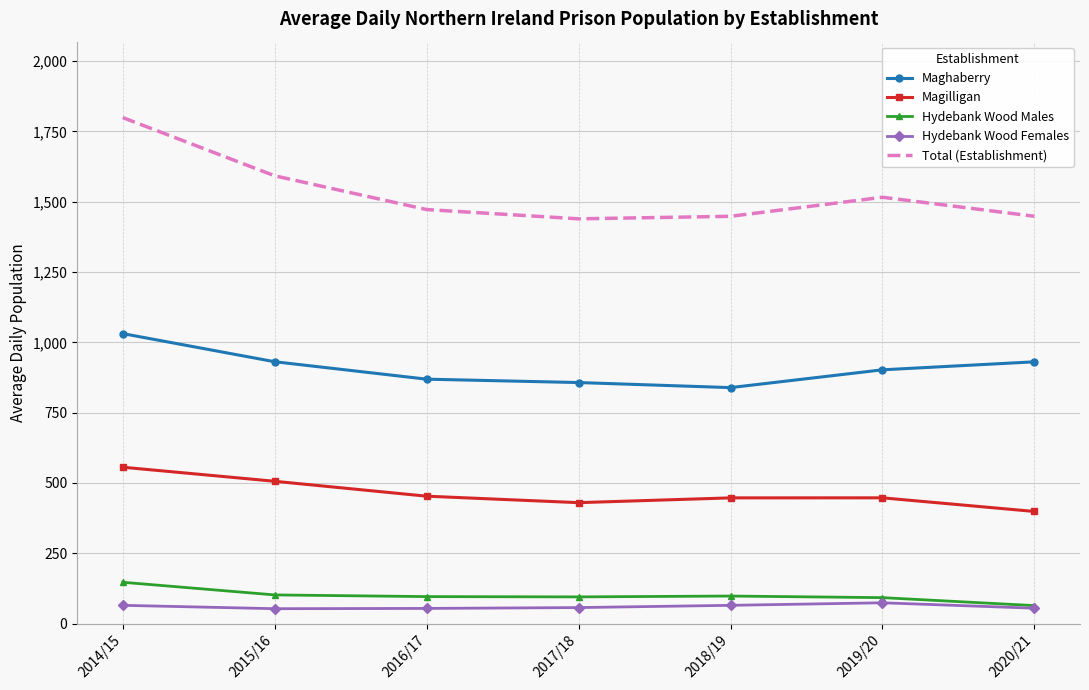

True or false: Hydebank Wood Males and Magilligan intersect in this chart.

False